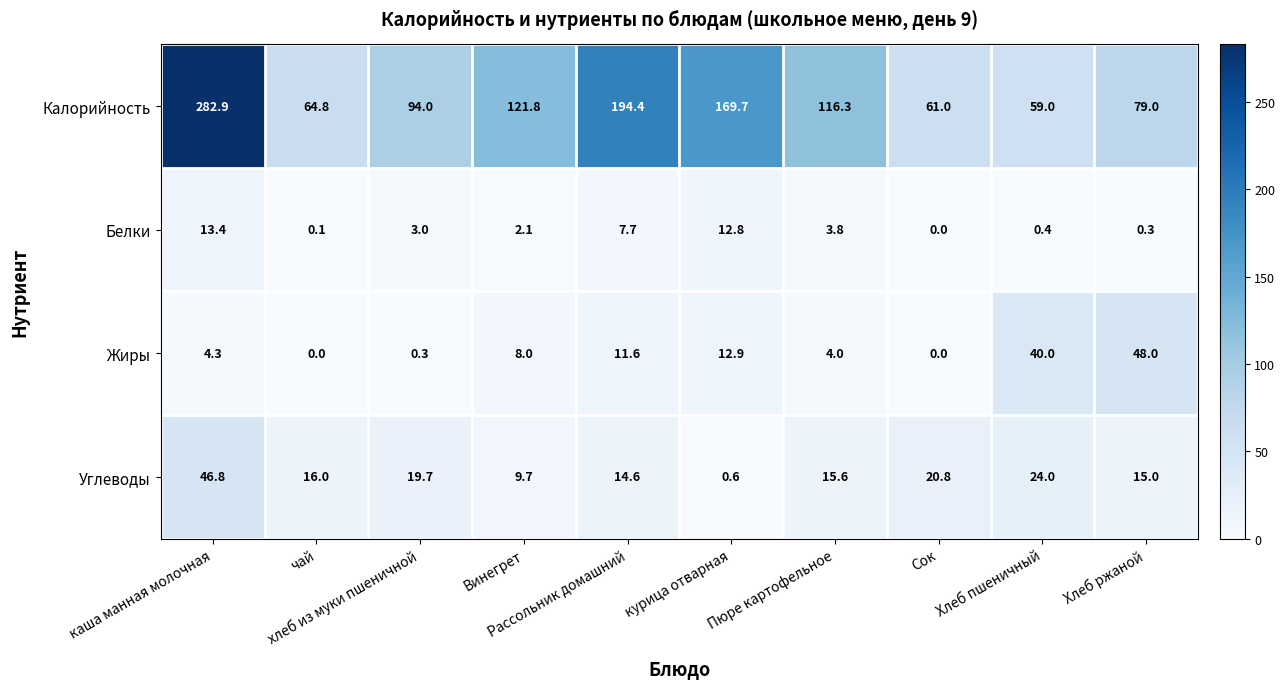

What is the minimum value for Углеводы?

0.6